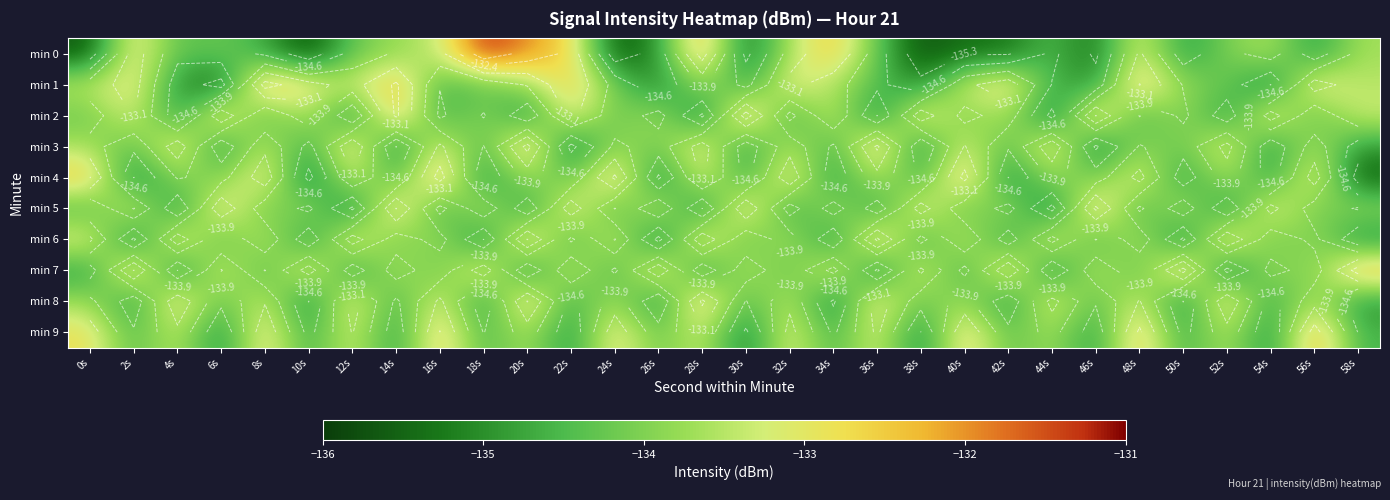

What is the lowest value of the min 2 series?

-135.5